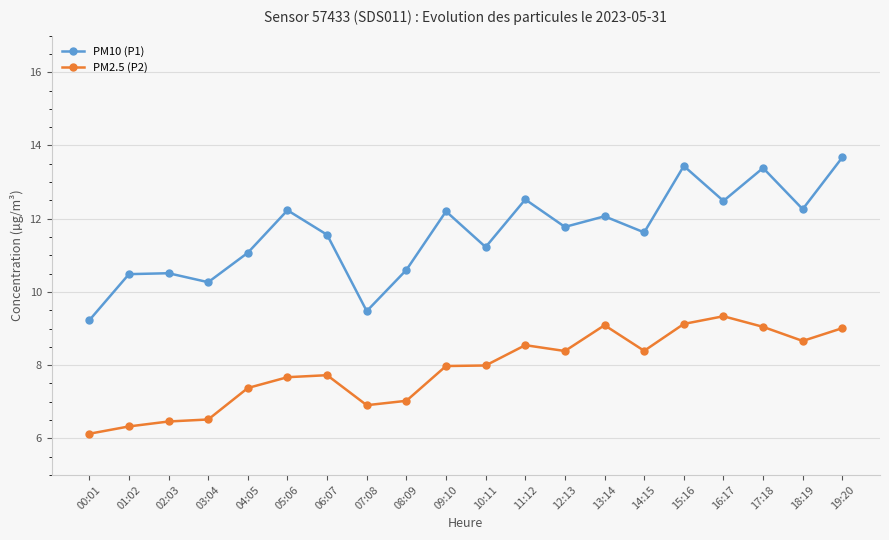

True or false: PM10 (P1) and PM2.5 (P2) intersect in this chart.

False